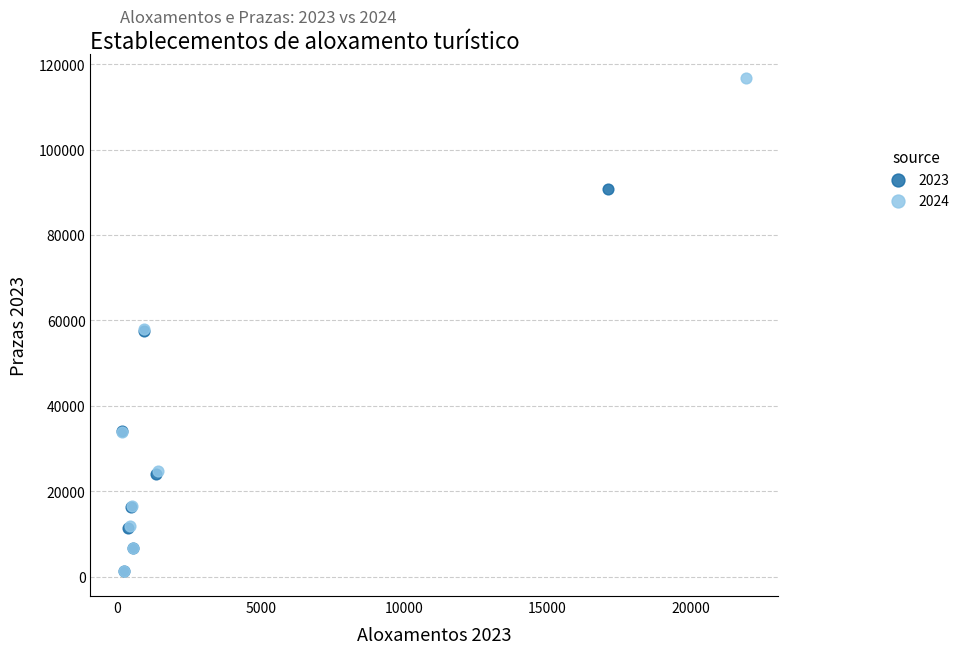

Which series has the widest spread of Y values?

2024